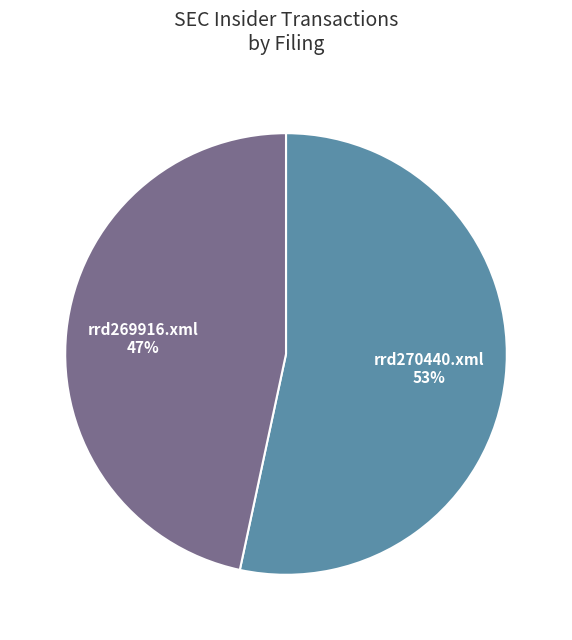

Does any single category account for the majority?

Yes